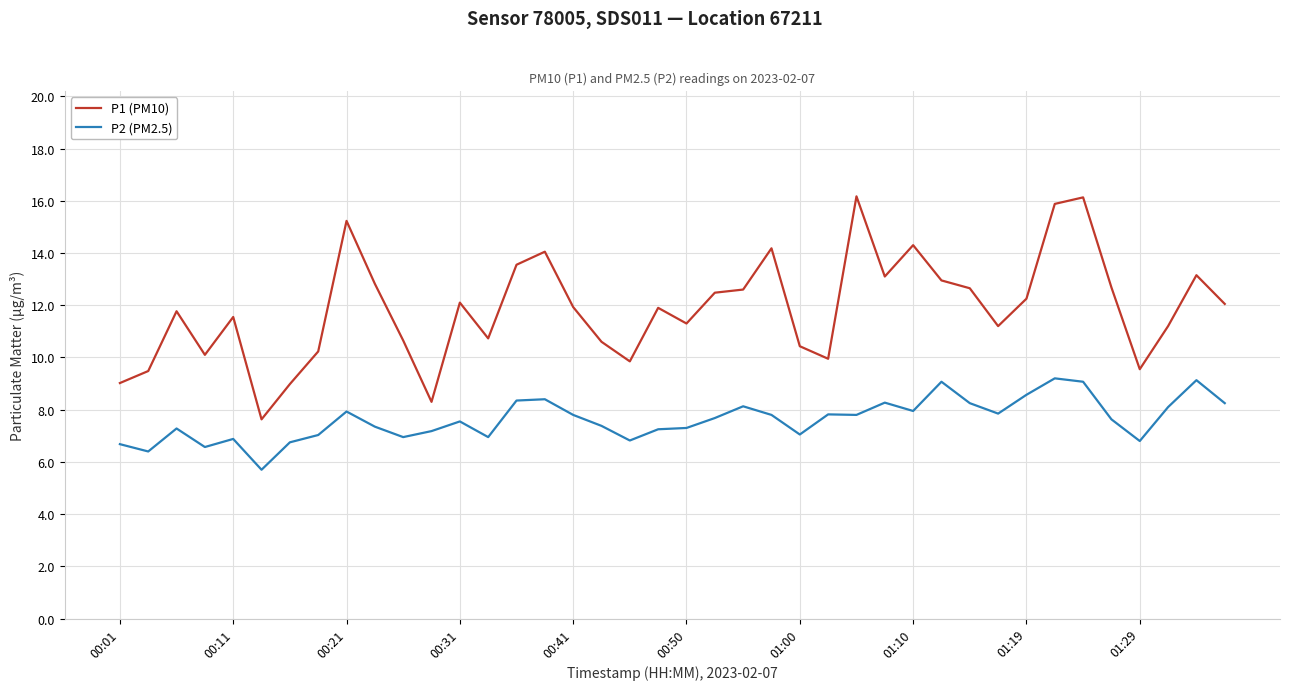

What is the difference between the maximum and minimum values in the P1 (PM10) series?

8.5